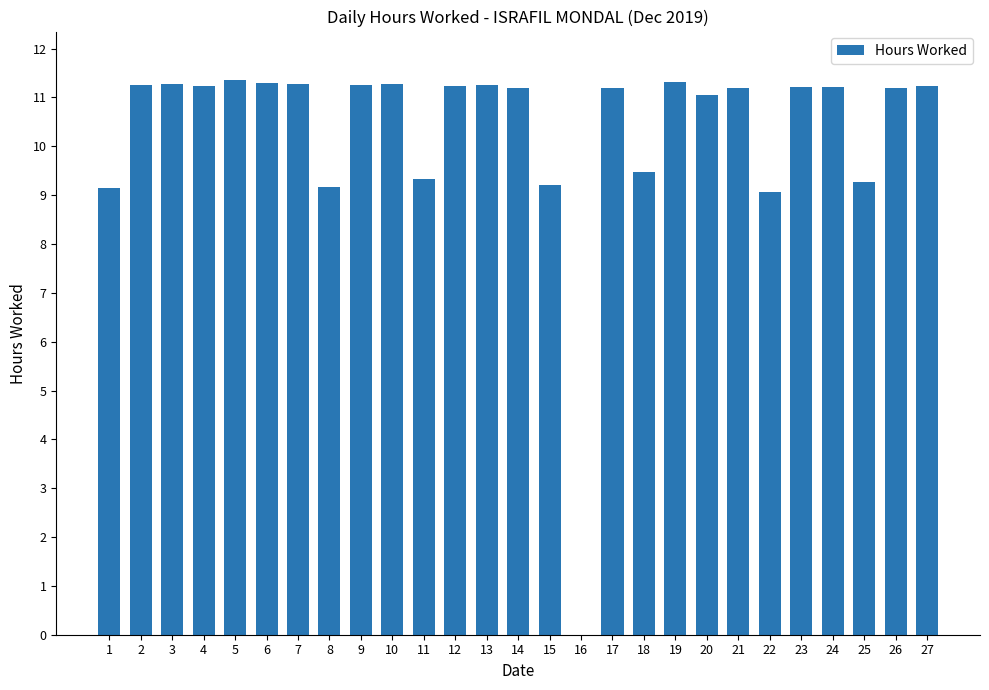

What is the average value?

10.3